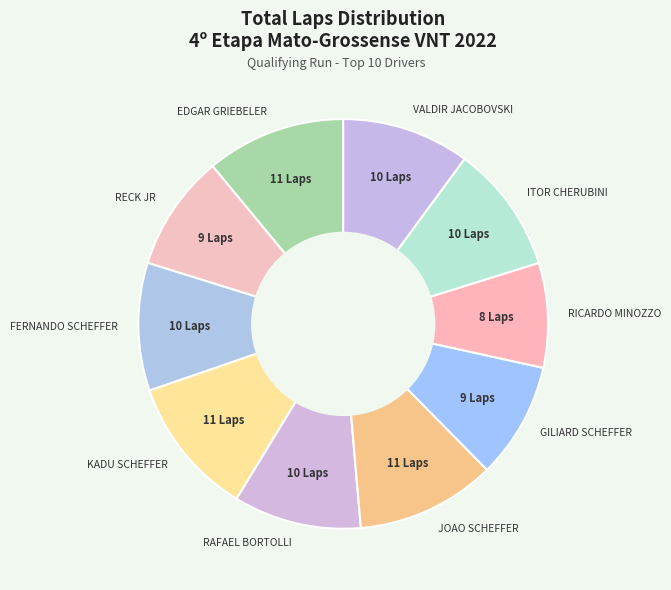

Is RECK JR the majority of the pie?

No